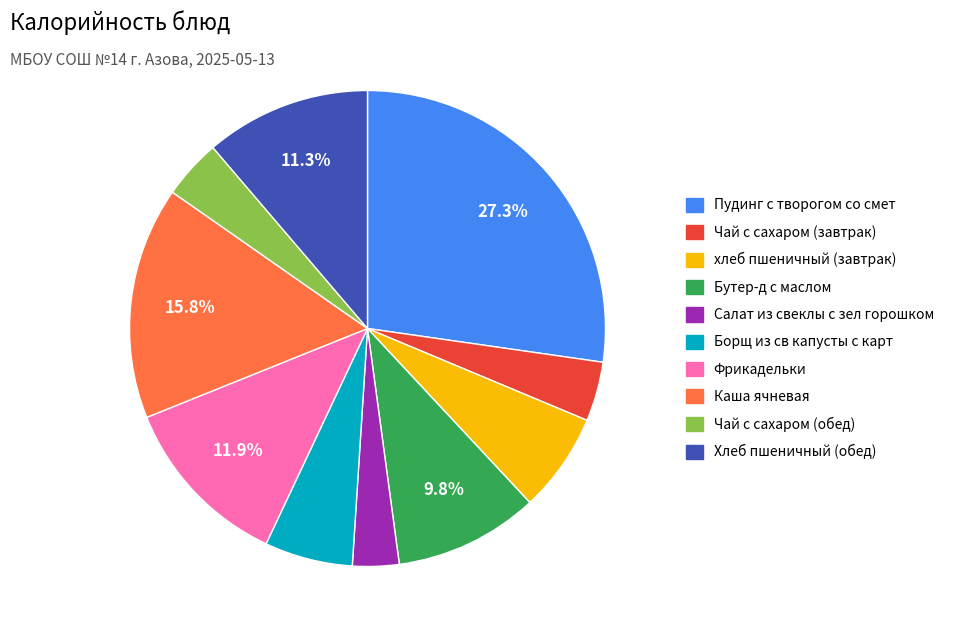

Is the sum of Борщ из св капусты с карт and Чай с сахаром (обед) greater than half?

No